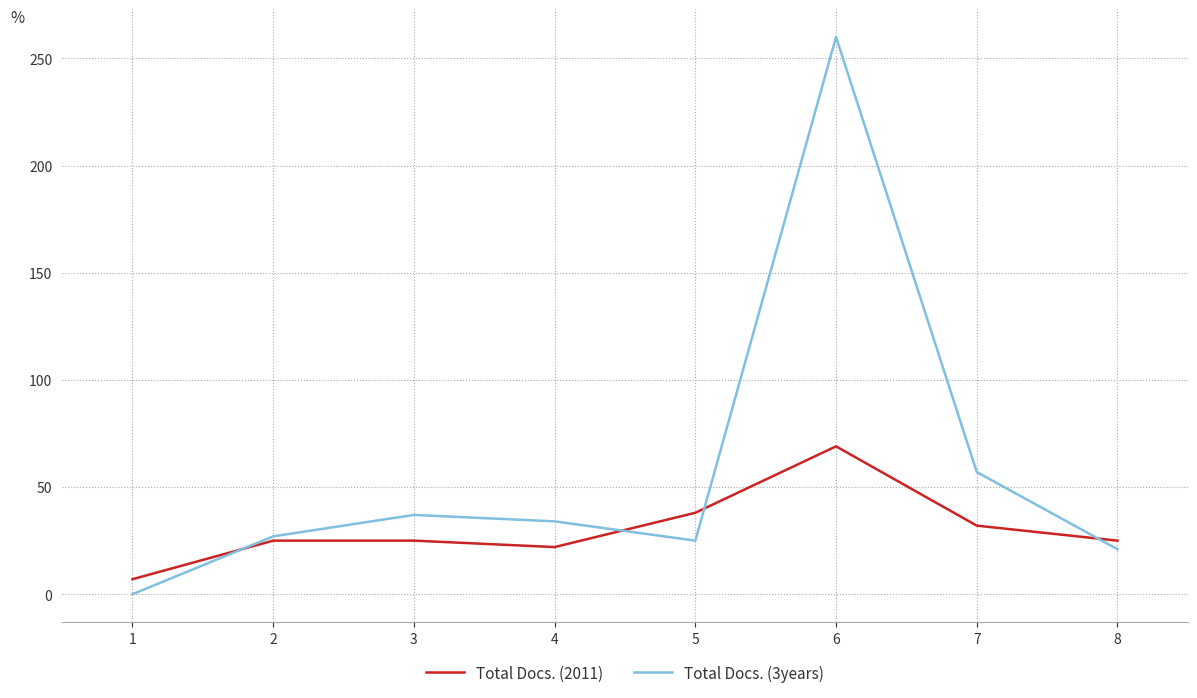

Count the number of data series in this chart.

2